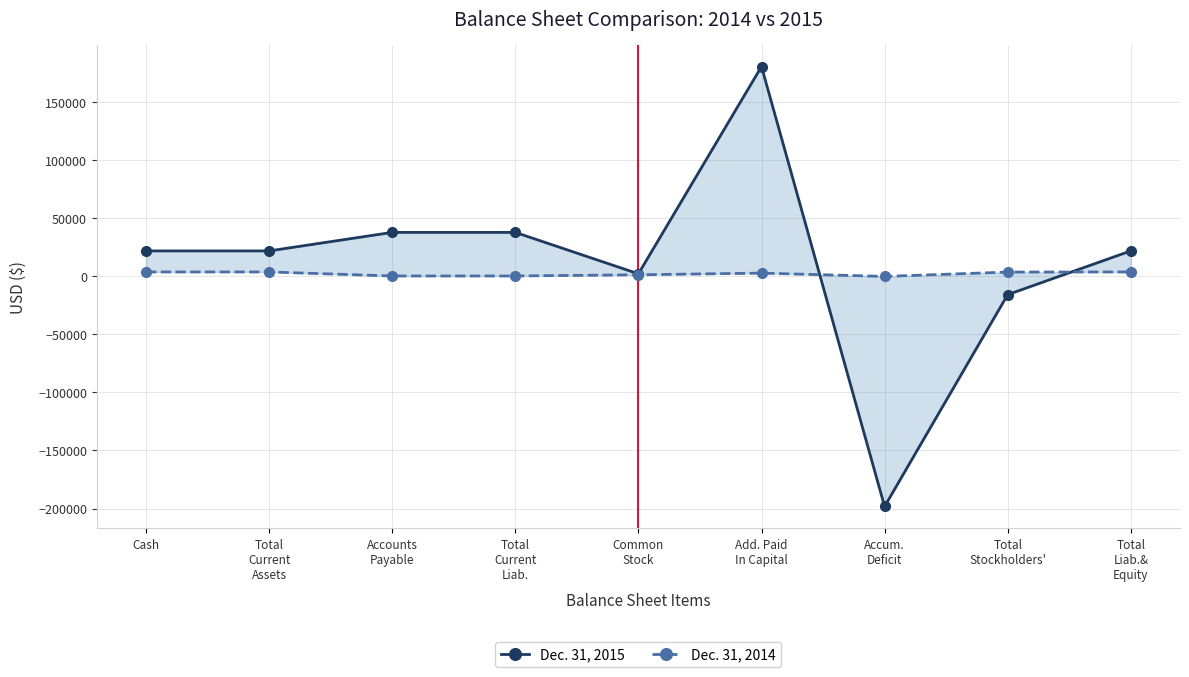

True or false: Dec. 31, 2015 and Dec. 31, 2014 cross at least once.

True